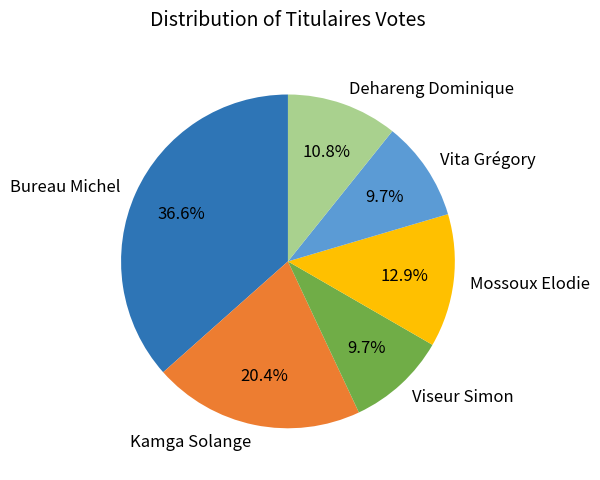

Combined, do Mossoux Elodie and Vita Grégory account for over 50%?

No